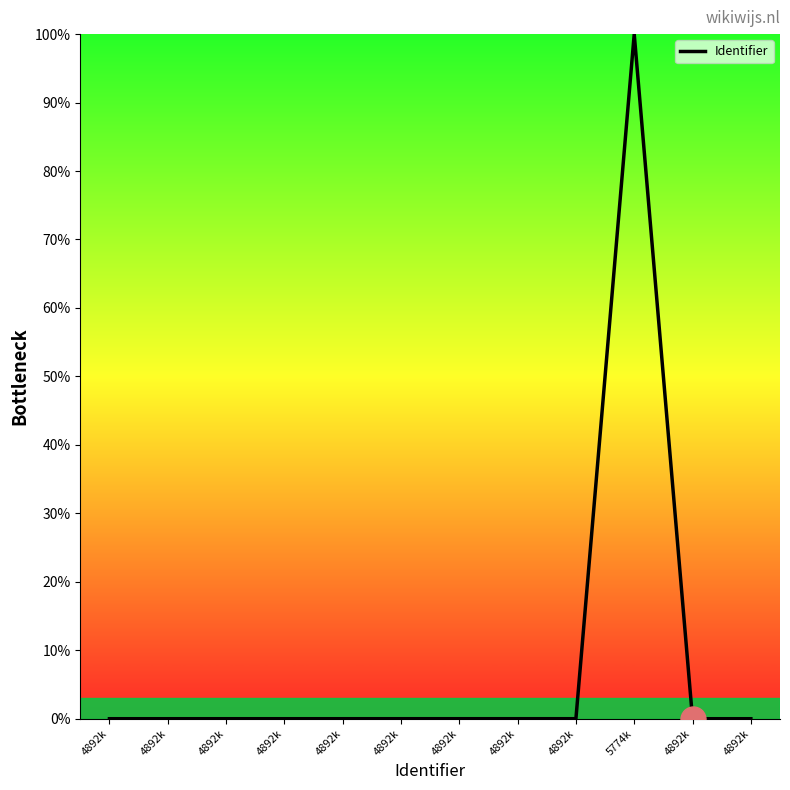

Does the chart have visible grid lines?

No